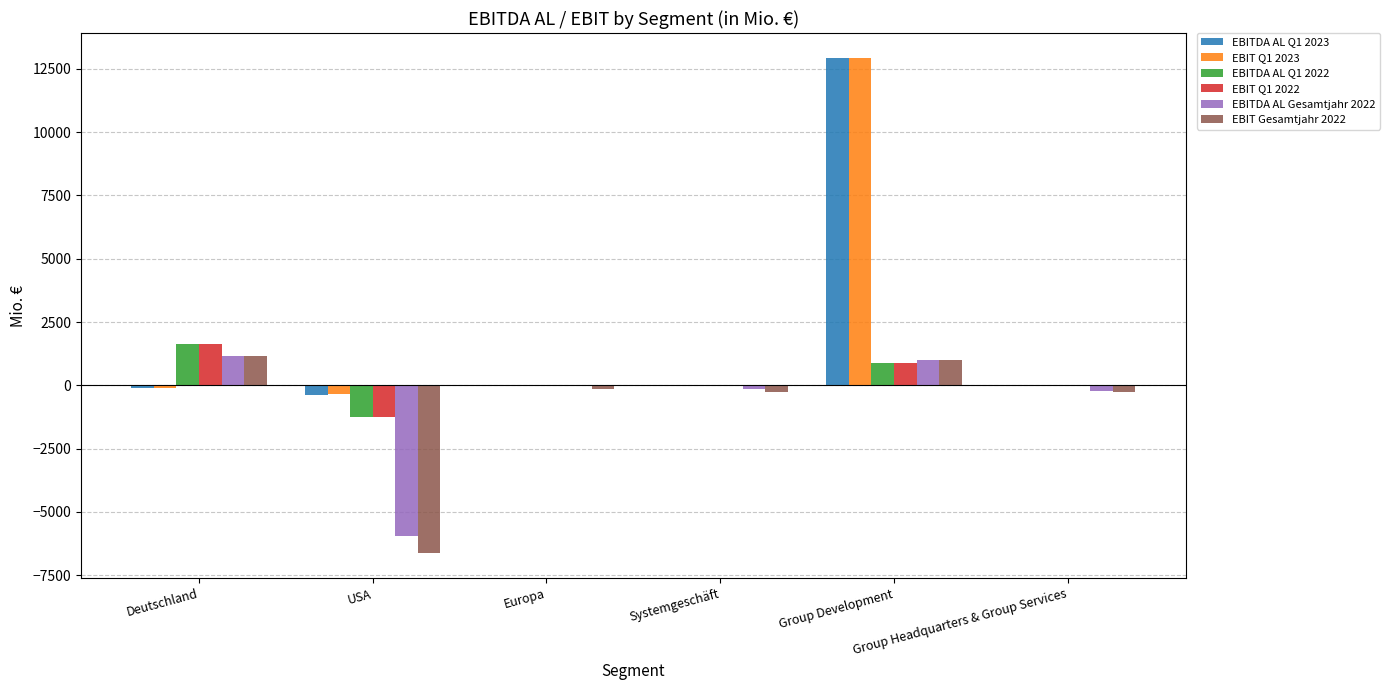

What are all the series names shown in the legend?

EBITDA AL Q1 2023, EBIT Q1 2023, EBITDA AL Q1 2022, EBIT Q1 2022, EBITDA AL Gesamtjahr 2022, EBIT Gesamtjahr 2022